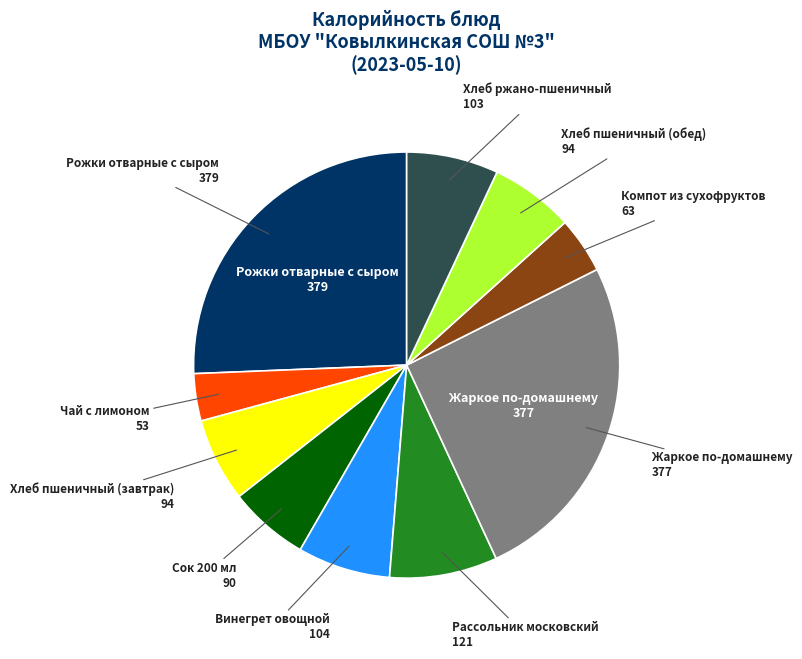

Is there a majority slice in this chart?

No